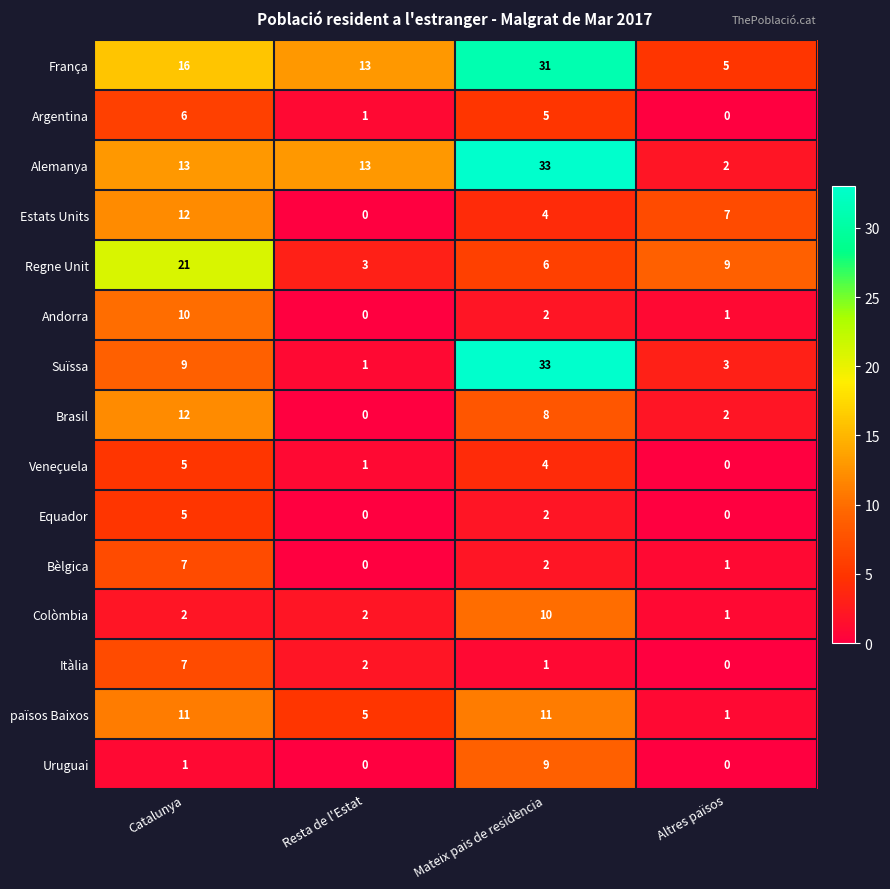

True or false: Andorra has a value of 1 at Mateix pais de residència.

False